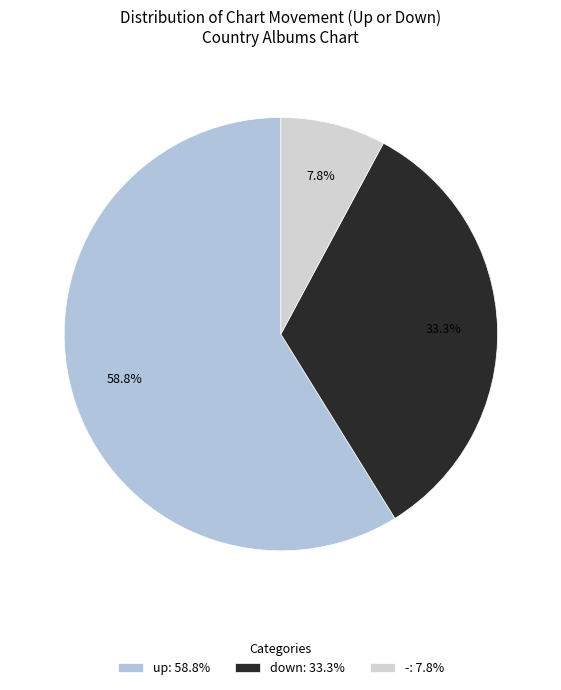

Rank the categories by value from highest to lowest.

up, down, -